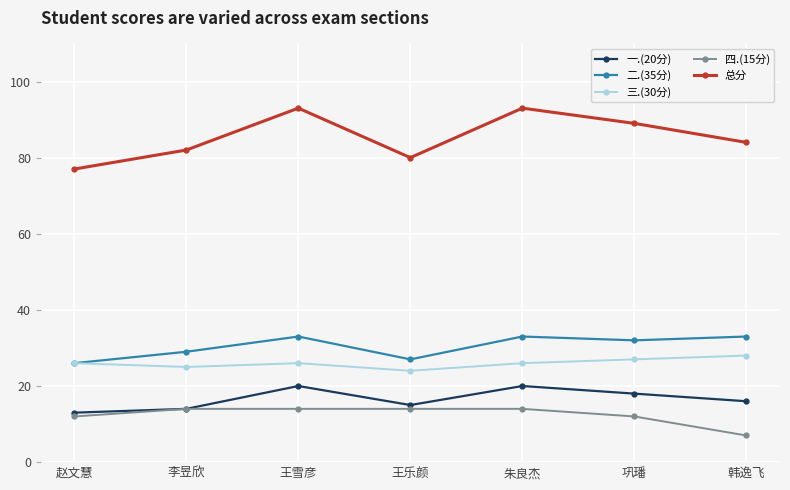

How many 二.(35分) values are between 27 and 33?

6